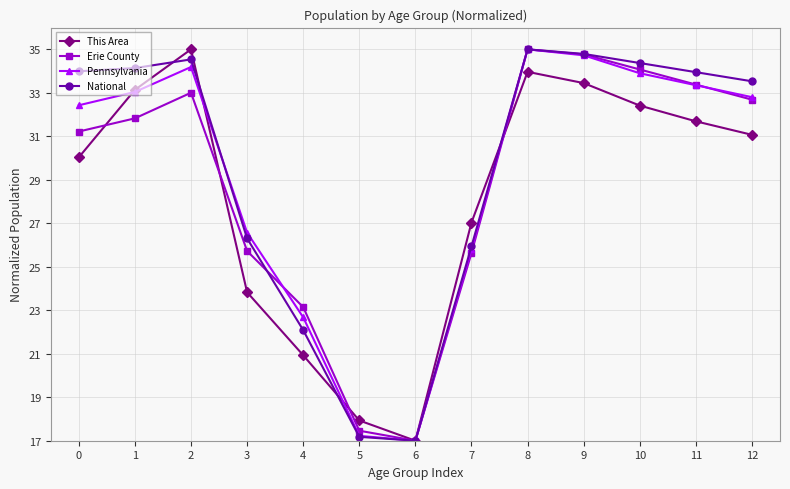

Reading left to right, what are all the values shown in this chart?

This Area: 30.0	33.1	35.0	23.8	20.9	17.9	17.0	27.0	34.0	33.4	32.4	31.7	31.1
Erie County: 31.2	31.8	33.0	25.7	23.1	17.5	17.0	25.6	35.0	34.8	34.1	33.4	32.7
Pennsylvania: 32.4	33.0	34.2	26.6	22.7	17.2	17.0	25.8	35.0	34.7	33.9	33.4	32.8
National: 34.0	34.1	34.5	26.3	22.1	17.2	17.0	25.9	35.0	34.8	34.4	34.0	33.5